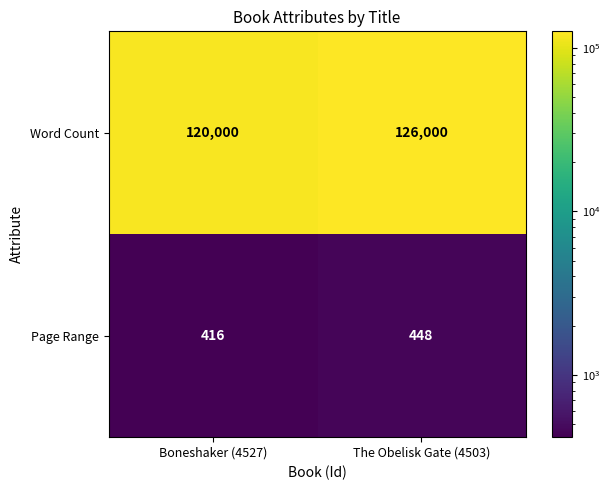

What is the spread (max minus min) of values at Boneshaker (4527)?

119584